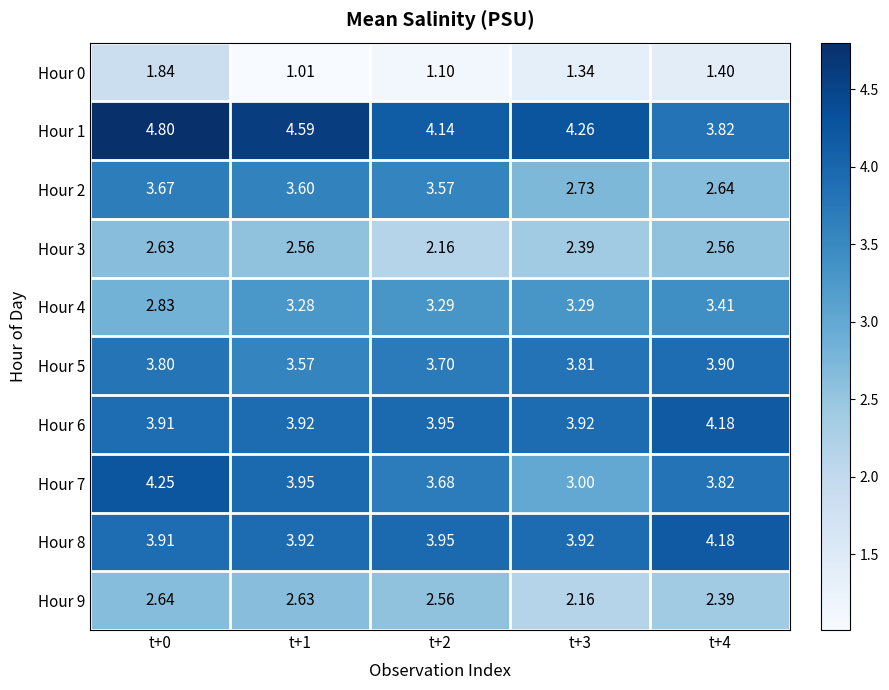

What is the difference between the highest and lowest values at t+1?

3.6